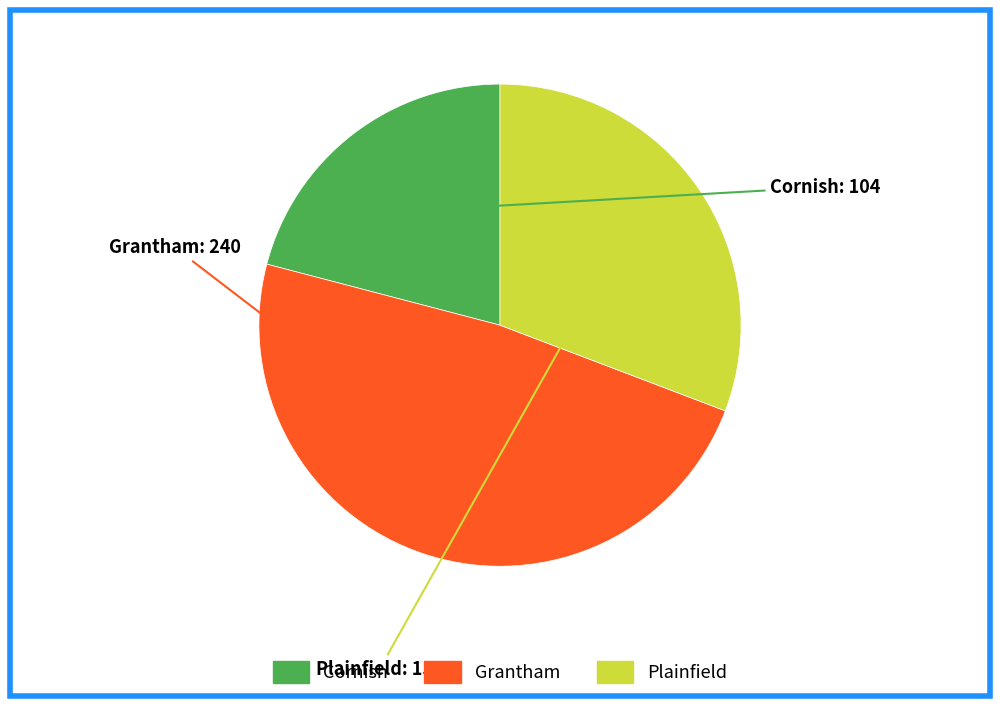

Approximately how many times larger is the value at Plainfield compared to Cornish?

1.5